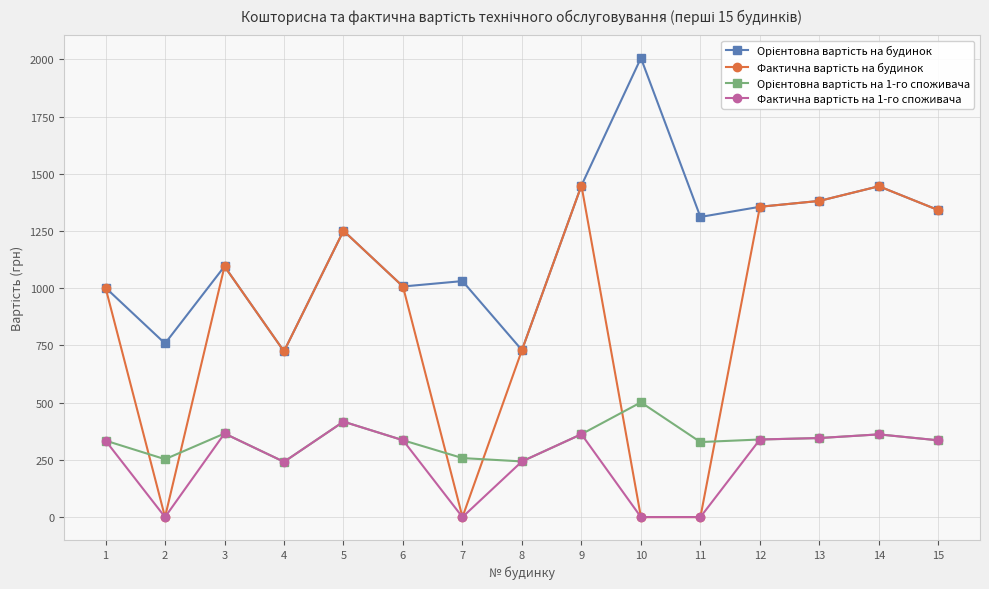

What is the difference between the highest and lowest values at 6?

671.7